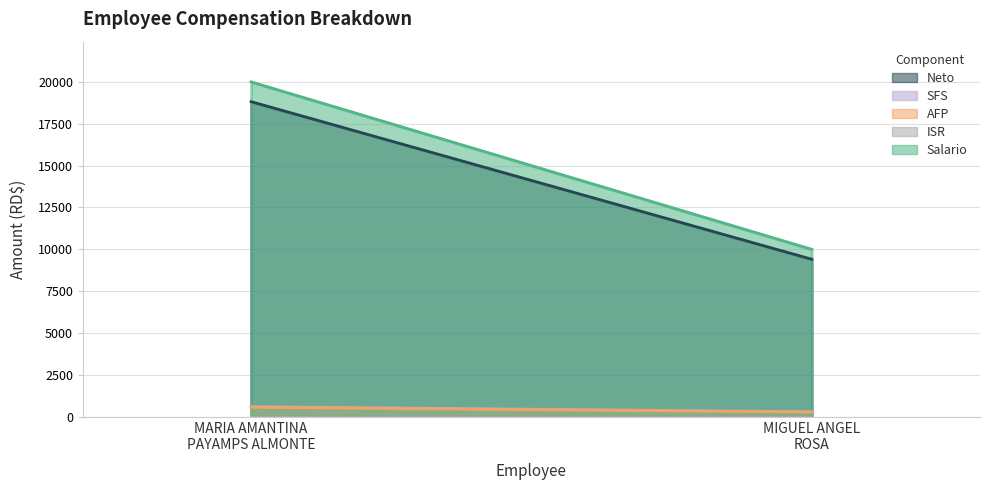

Reading left to right, what are all the values shown in this chart?

Salario: MARIA AMANTINA PAYAMPS ALMONTE=20000	MIGUEL ANGEL ROSA=10000
AFP: MARIA AMANTINA PAYAMPS ALMONTE=574	MIGUEL ANGEL ROSA=287
ISR: MARIA AMANTINA PAYAMPS ALMONTE=0	MIGUEL ANGEL ROSA=0
SFS: MARIA AMANTINA PAYAMPS ALMONTE=608	MIGUEL ANGEL ROSA=304
Neto: MARIA AMANTINA PAYAMPS ALMONTE=18818	MIGUEL ANGEL ROSA=9409